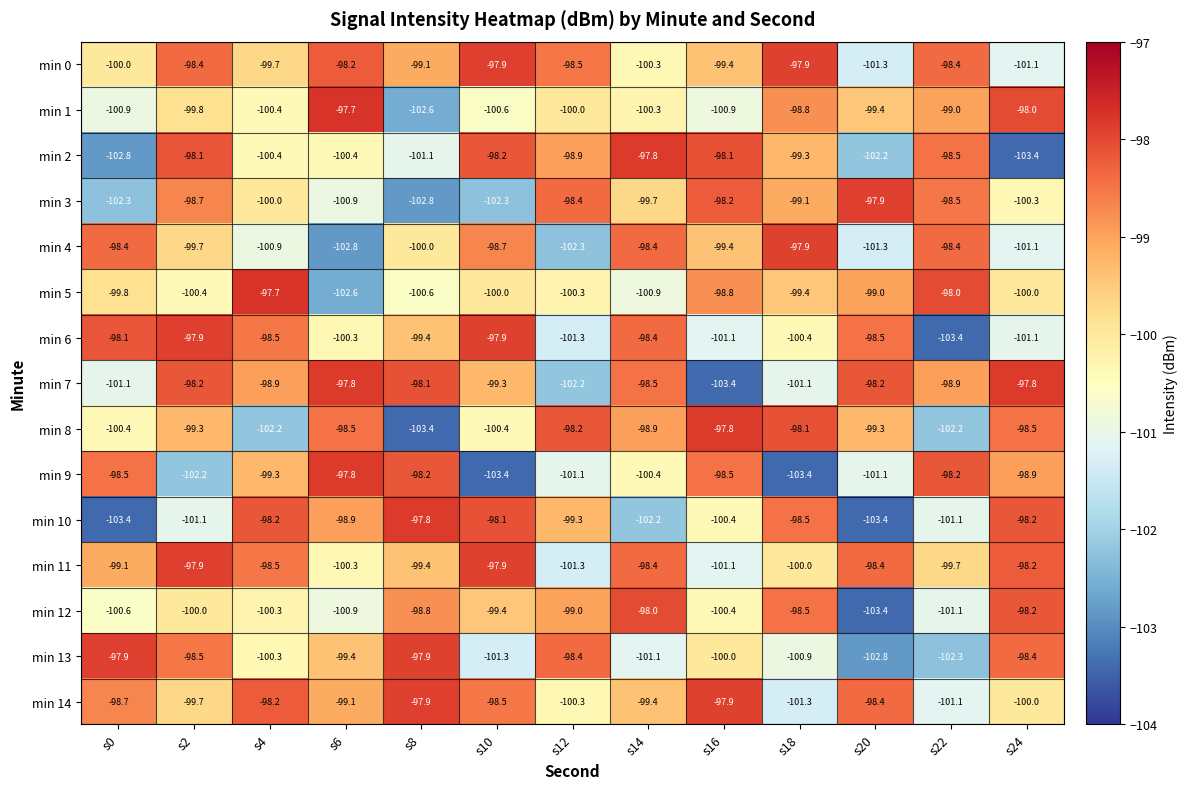

Which series changed the most between s8 and s14?

min 8